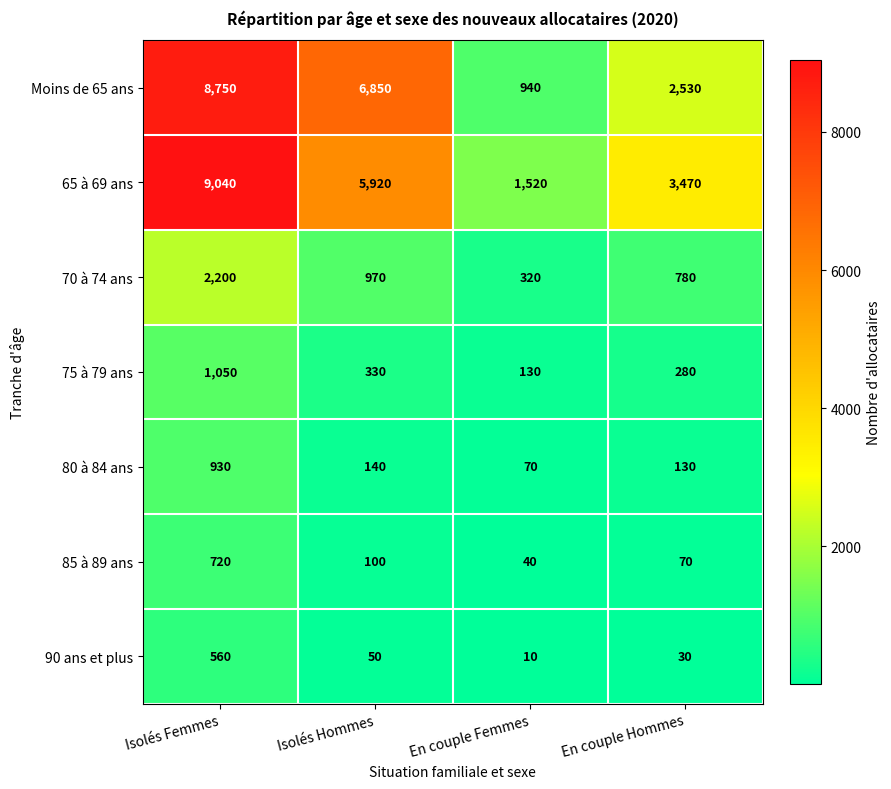

Which series changed the most between Isolés Hommes and En couple Hommes?

Moins de 65 ans